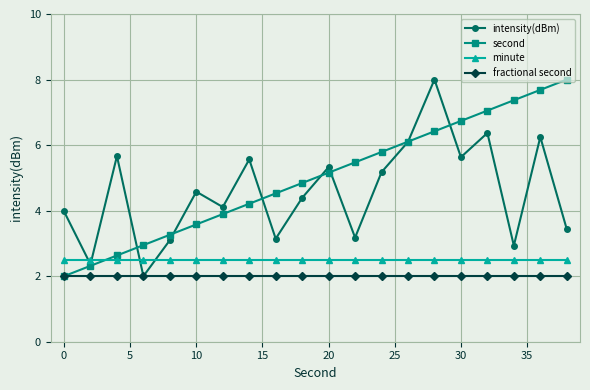

What is the value of the intensity(dBm) point at the 2nd from the left?

2.4